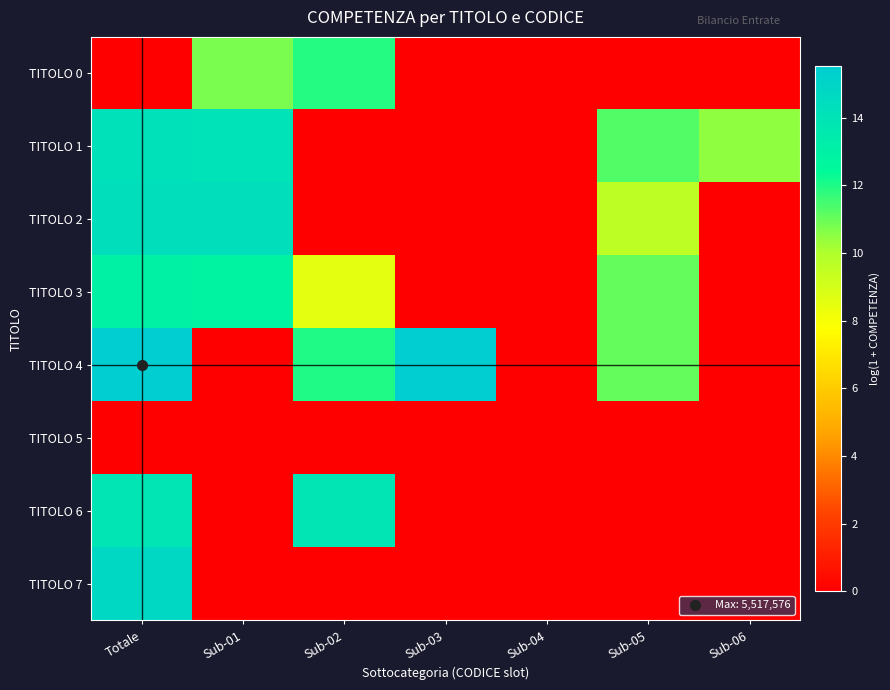

Which series has the widest spread of values?

TITOLO 4